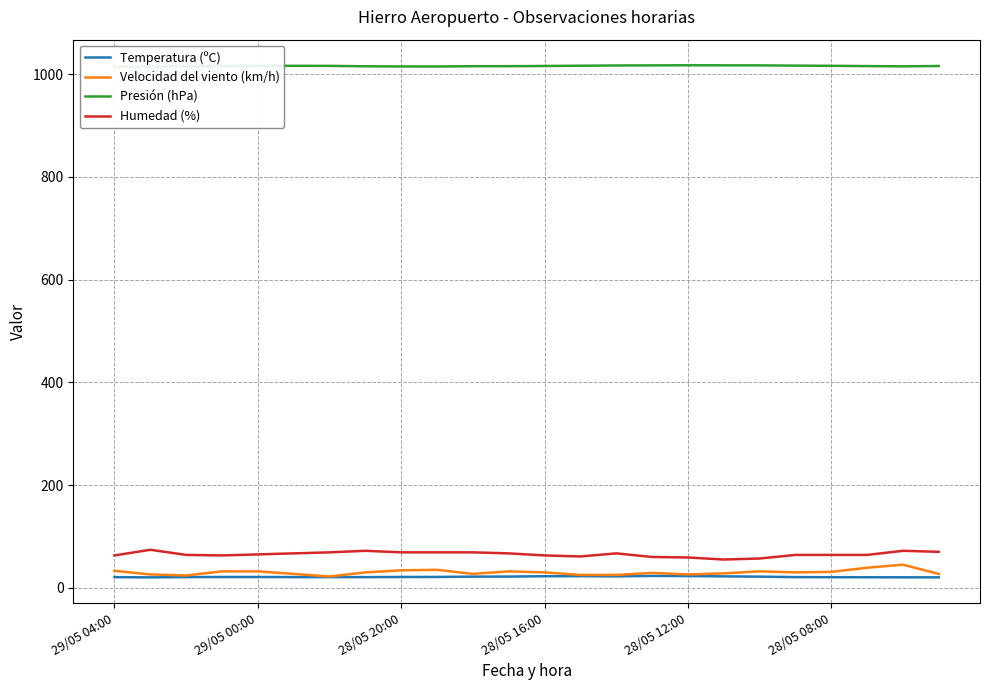

True or false: Humedad (%) and Temperatura (ºC) intersect in this chart.

False